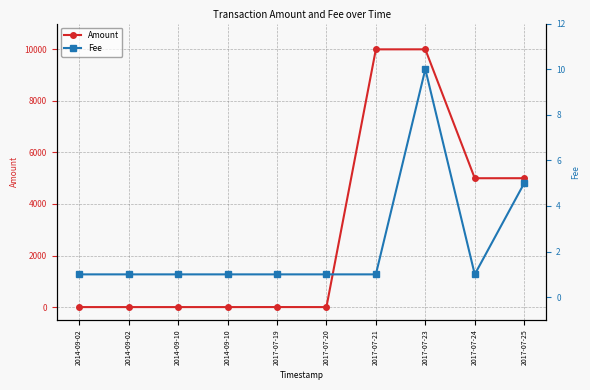

Reading right to left, extract all data points from this chart.

Amount: 5000	4999	10000	9999	0	1	0	0	0	0
Fee: 5	1	10	1	1	1	1	1	1	1